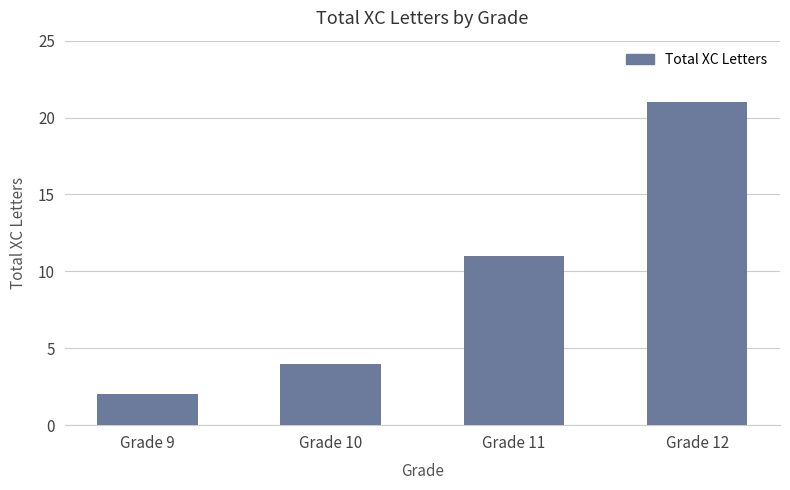

True or false: the data shows 11 at Grade 11.

True